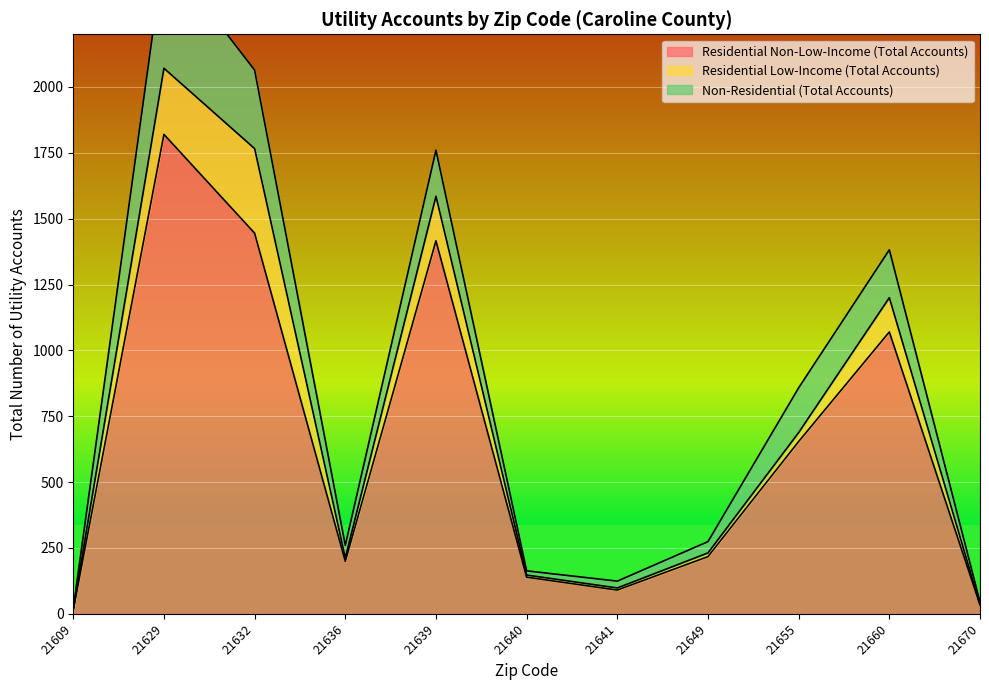

At which label does Residential Low-Income (Total Accounts) reach its peak?

21632